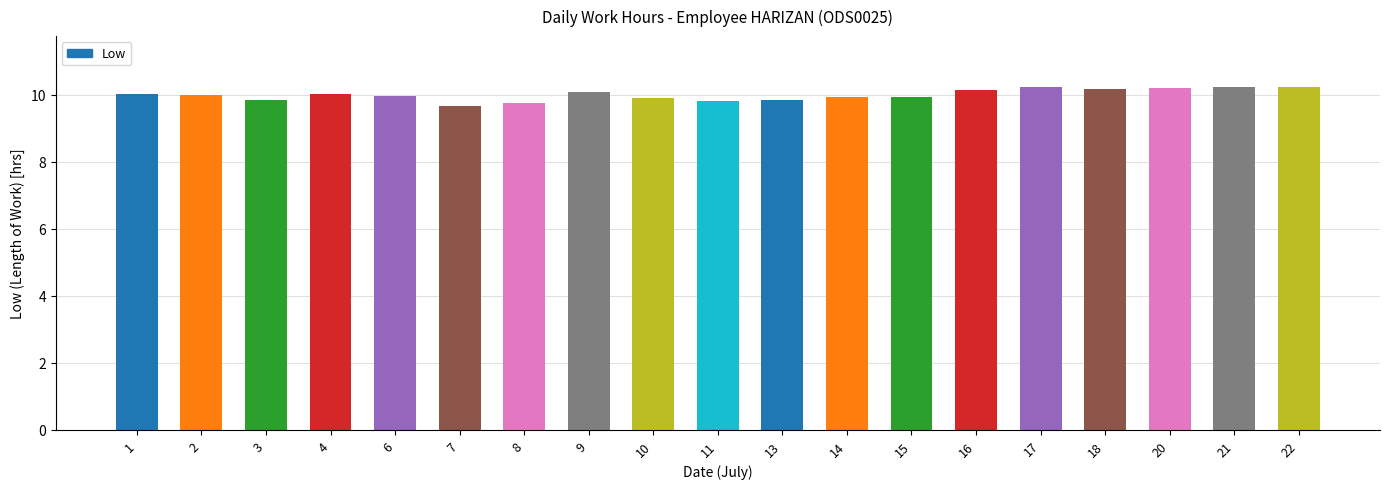

What is the sum of the values at 4 and 7?

19.7